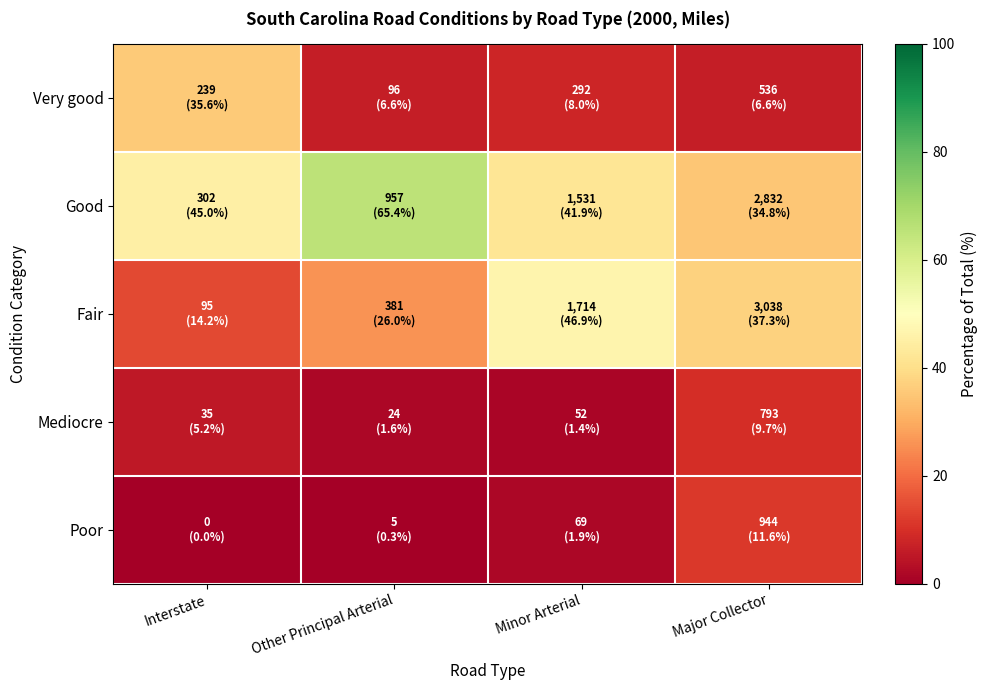

Reading left to right, list all the values displayed in this chart.

Very good: Interstate=35.6	Other Principal Arterial=6.6	Minor Arterial=8.0	Major Collector=6.6
Good: Interstate=45.0	Other Principal Arterial=65.4	Minor Arterial=41.9	Major Collector=34.8
Fair: Interstate=14.2	Other Principal Arterial=26.0	Minor Arterial=46.9	Major Collector=37.3
Mediocre: Interstate=5.2	Other Principal Arterial=1.6	Minor Arterial=1.4	Major Collector=9.7
Poor: Interstate=0.0	Other Principal Arterial=0.3	Minor Arterial=1.9	Major Collector=11.6